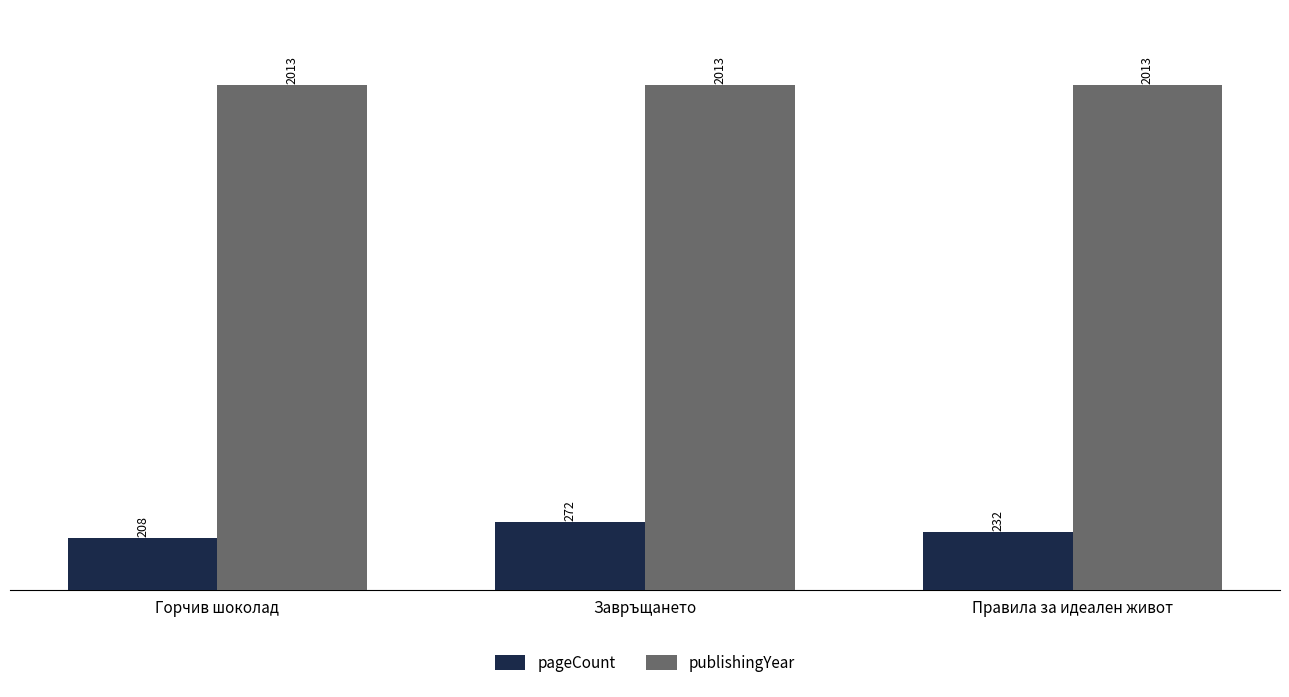

What is the label of the 3rd bar from the left?

Правила за идеален живот